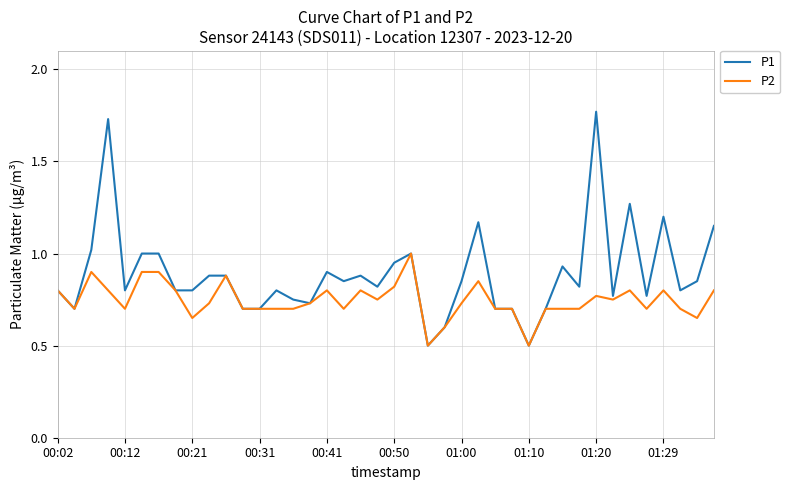

Which series has the widest spread of values?

P1